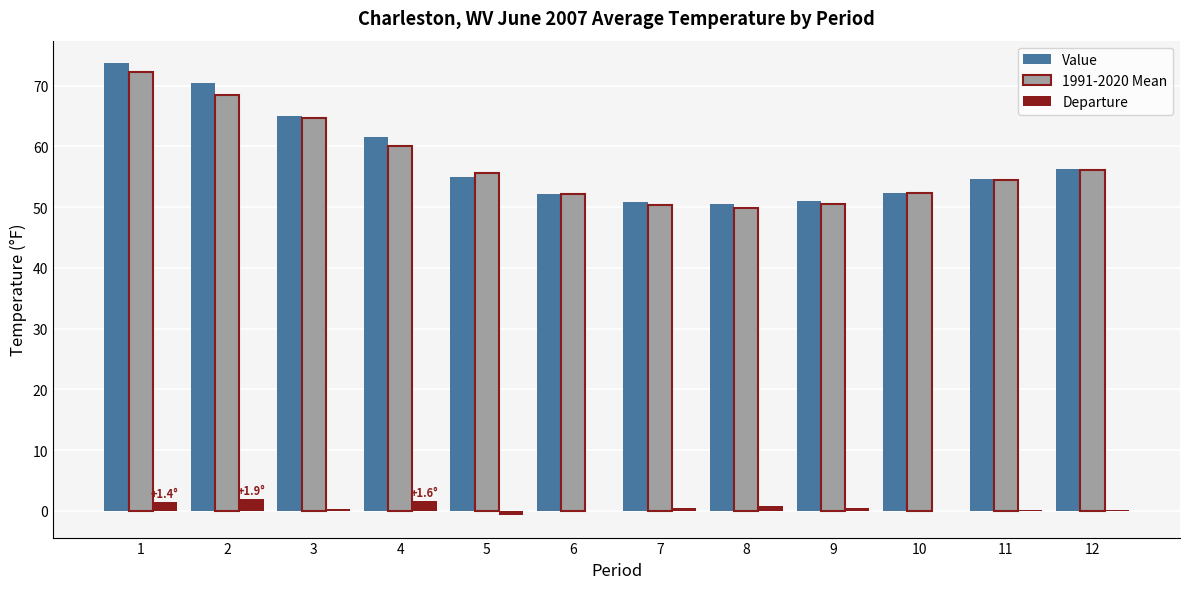

True or false: Value has a value of 13.3 at 11.

False